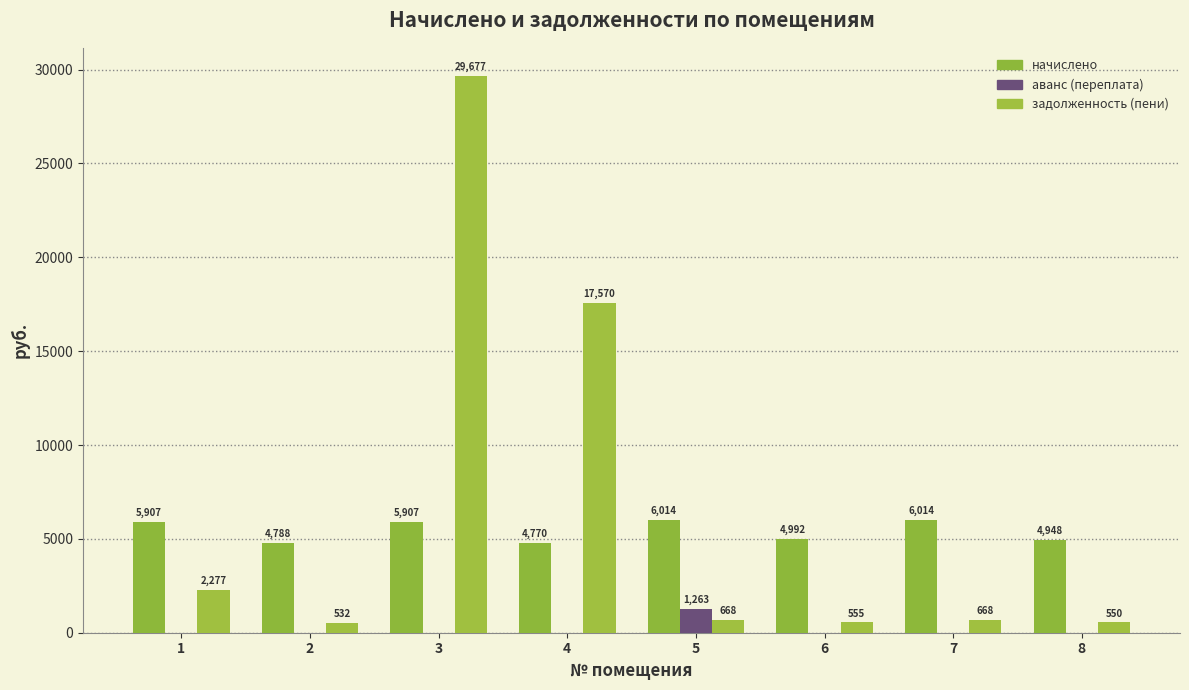

Reading right to left, what are all the values shown in this chart?

начислено: 4947.8	6013.8	4992.2	6013.8	4770.2	5907.2	4787.9	5907.2
аванс (переплата): 0.0	0.0	0.0	1262.6	0.0	0.0	0.0	0.0
задолженность (пени): 549.8	668.2	554.7	668.2	17570.1	29677.1	532.0	2277.4